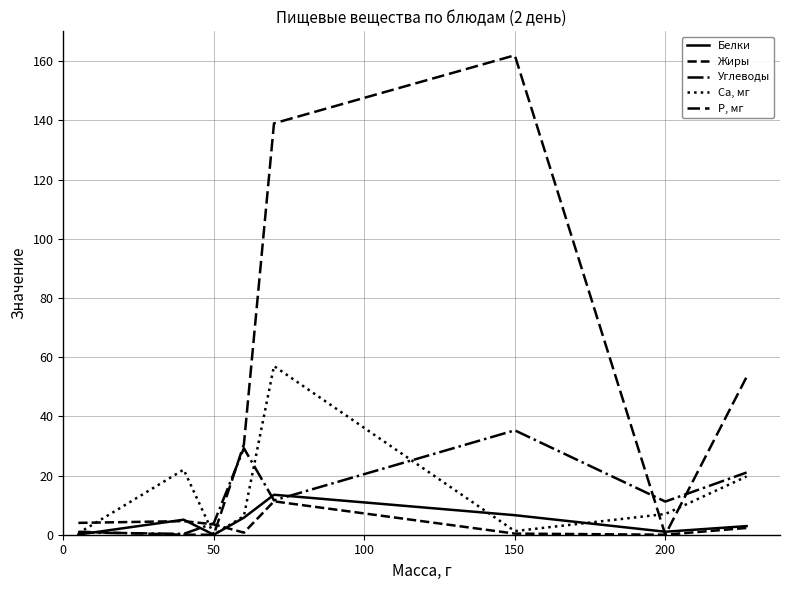

What is the maximum value for Белки?

13.5